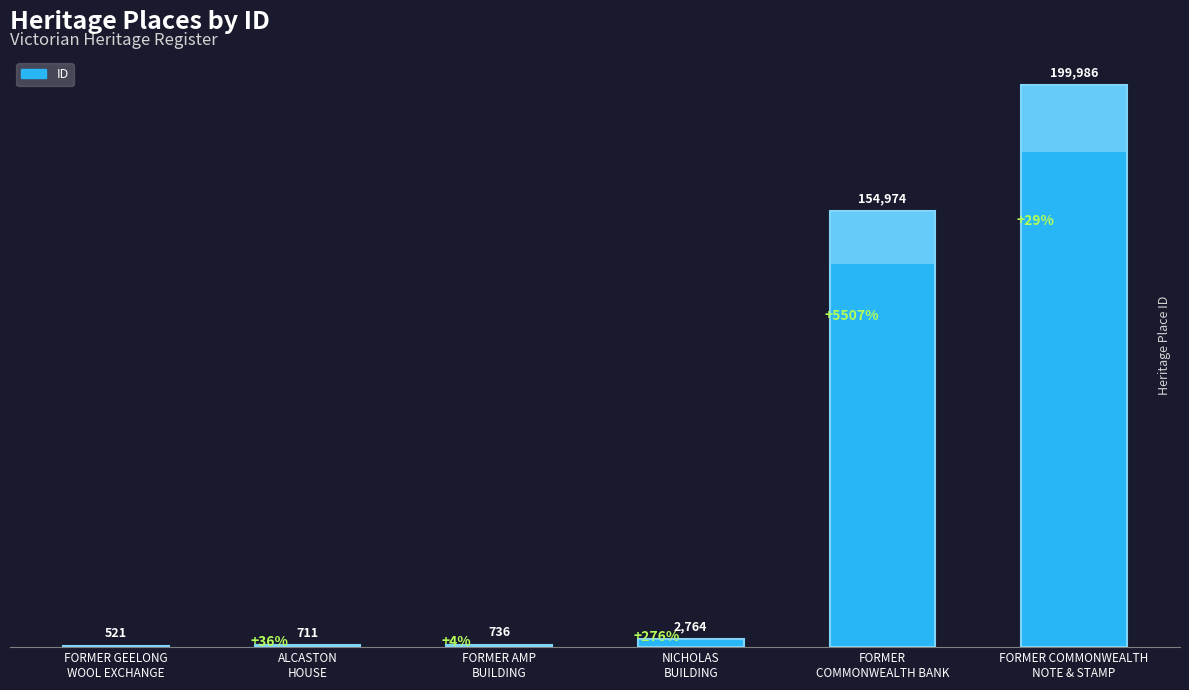

Reading right to left, what are all the values shown in this chart?

FORMER COMMONWEALTH
NOTE & STAMP=199986	FORMER
COMMONWEALTH BANK=154974	NICHOLAS
BUILDING=2764	FORMER AMP
BUILDING=736	ALCASTON
HOUSE=711	FORMER GEELONG
WOOL EXCHANGE=521